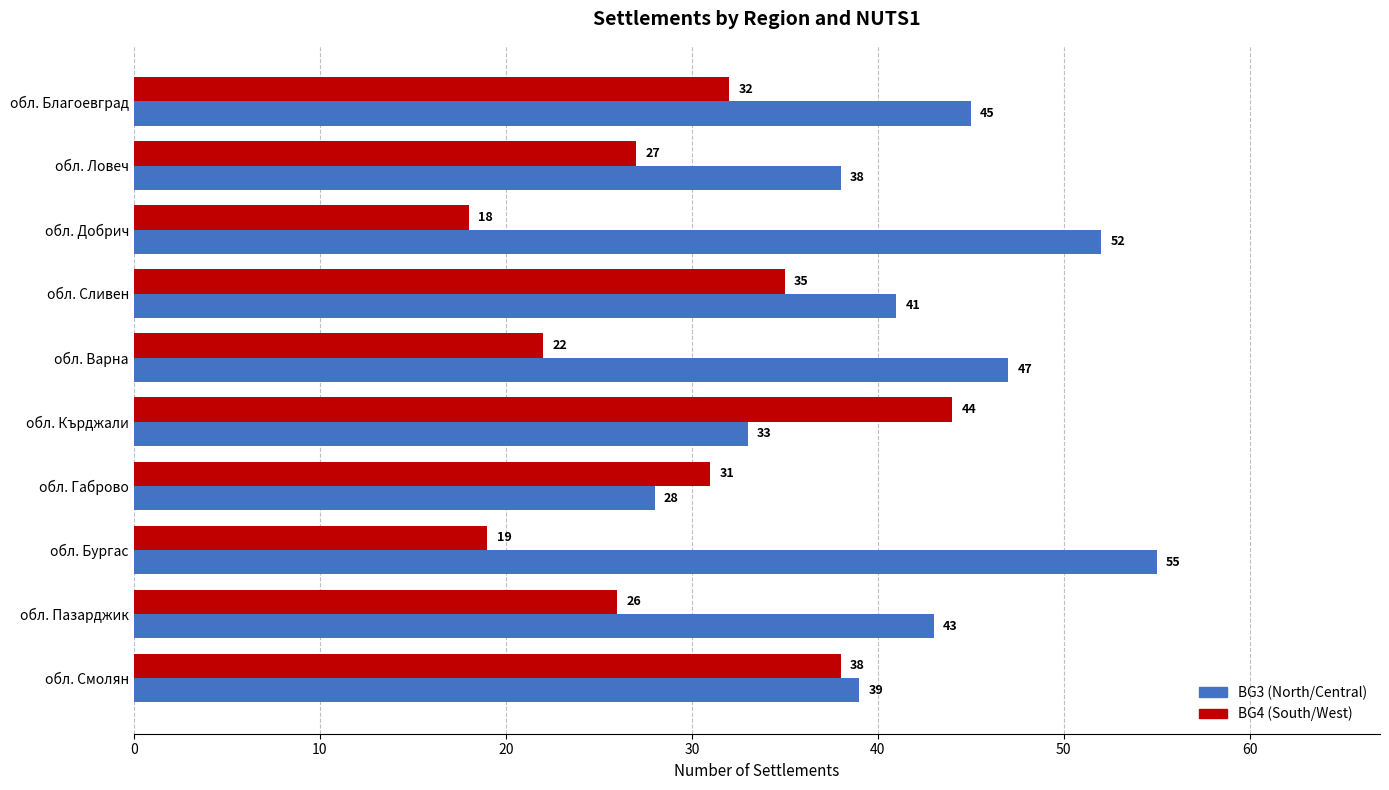

What is the maximum value shown in the chart?

55